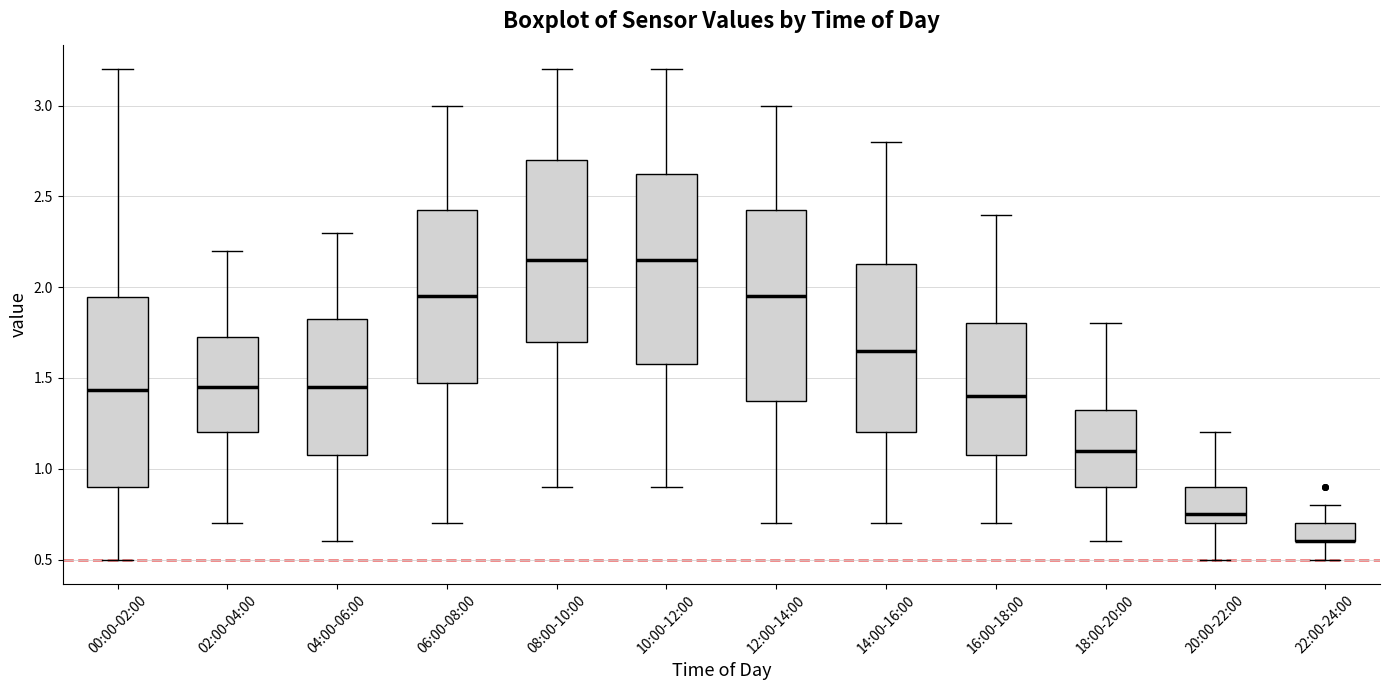

Reading left to right, transcribe this box plot: for each box, give where its median line is, the range the box spans, and where its two whiskers end, as read against the y-axis. The values are not printed on the chart, so give them approximately, as read against the axis.

00:00-02:00: median 1.45, box 0.90 to 1.95, whiskers 0.50 to 3.20
02:00-04:00: median 1.45, box 1.20 to 1.75, whiskers 0.70 to 2.20
04:00-06:00: median 1.45, box 1.10 to 1.85, whiskers 0.60 to 2.30
06:00-08:00: median 1.95, box 1.50 to 2.45, whiskers 0.70 to 3.00
08:00-10:00: median 2.15, box 1.70 to 2.70, whiskers 0.90 to 3.20
10:00-12:00: median 2.15, box 1.60 to 2.65, whiskers 0.90 to 3.20
12:00-14:00: median 1.95, box 1.40 to 2.45, whiskers 0.70 to 3.00
14:00-16:00: median 1.65, box 1.20 to 2.15, whiskers 0.70 to 2.80
16:00-18:00: median 1.40, box 1.10 to 1.80, whiskers 0.70 to 2.40
18:00-20:00: median 1.10, box 0.90 to 1.35, whiskers 0.60 to 1.80
20:00-22:00: median 0.75, box 0.70 to 0.90, whiskers 0.50 to 1.20
22:00-24:00: median 0.60 (drawn on the box's lower edge), box 0.60 to 0.70, whiskers 0.50 to 0.80